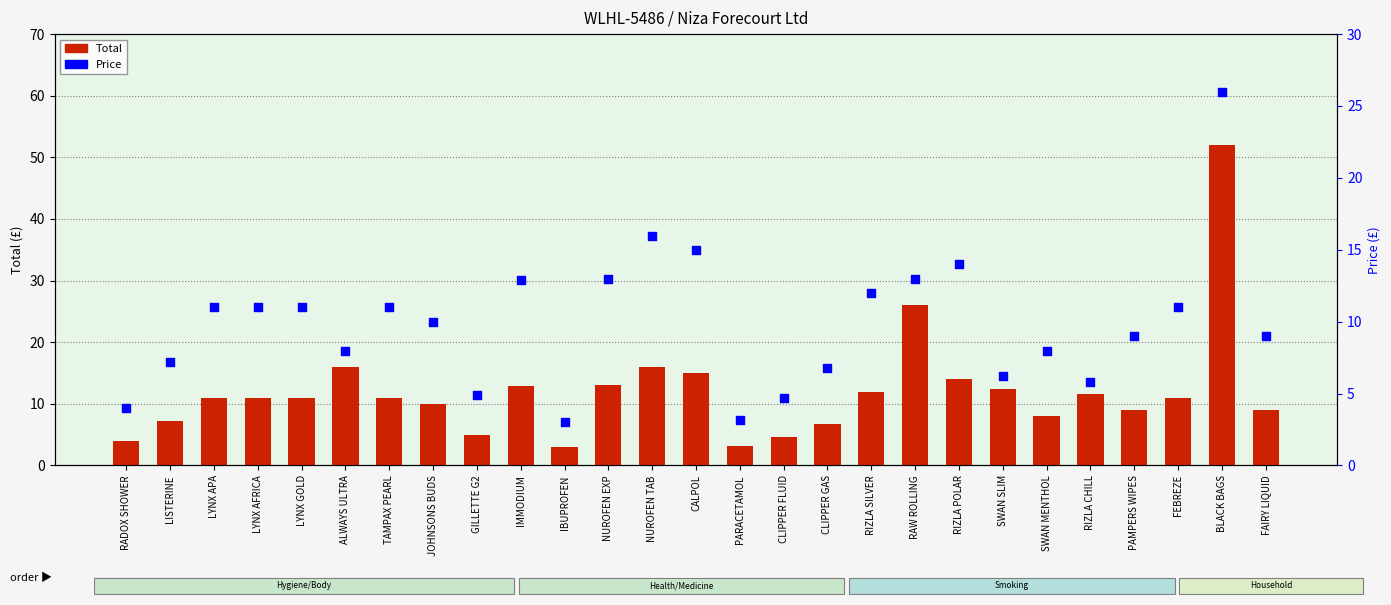

What is the total value across all series at RIZLA POLAR?

28.0